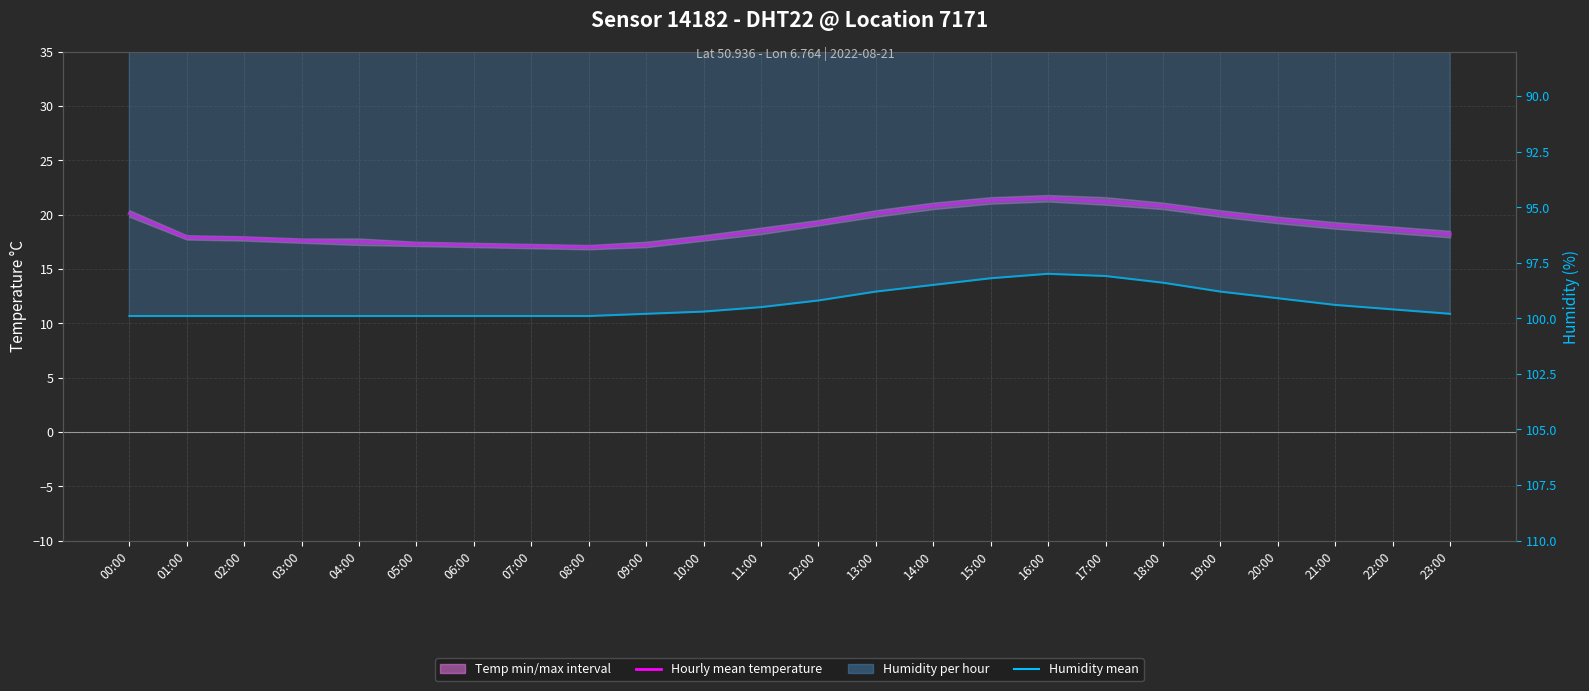

How many lines are shown in the chart?

2